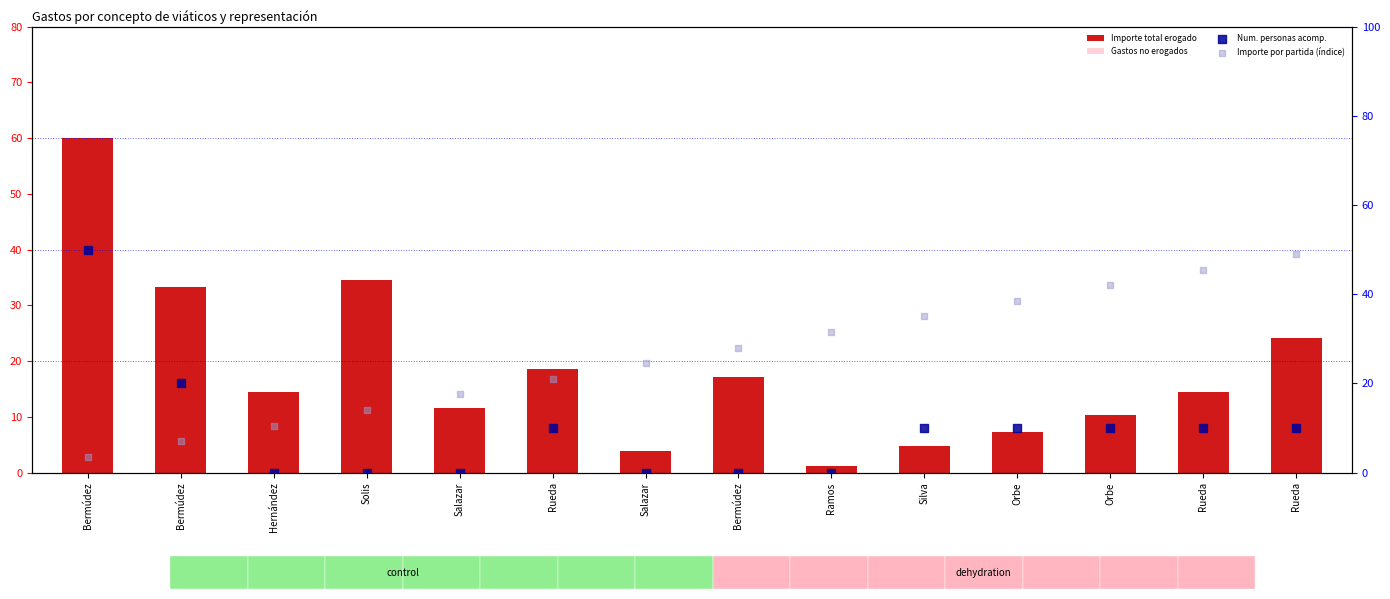

What are all the series names shown in the legend?

Importe total erogado, Gastos no erogados, Num. personas acomp., Importe por partida (índice)